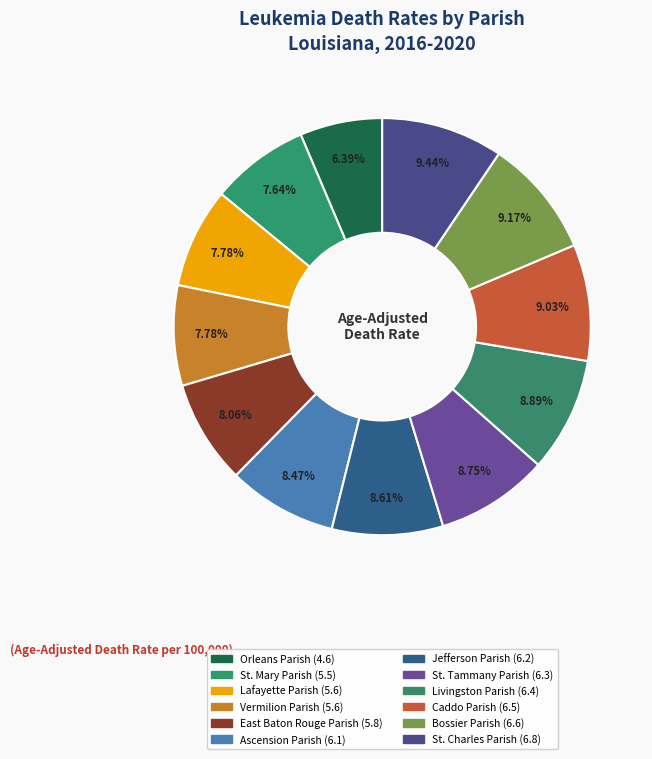

Count the number of slices in the pie.

12